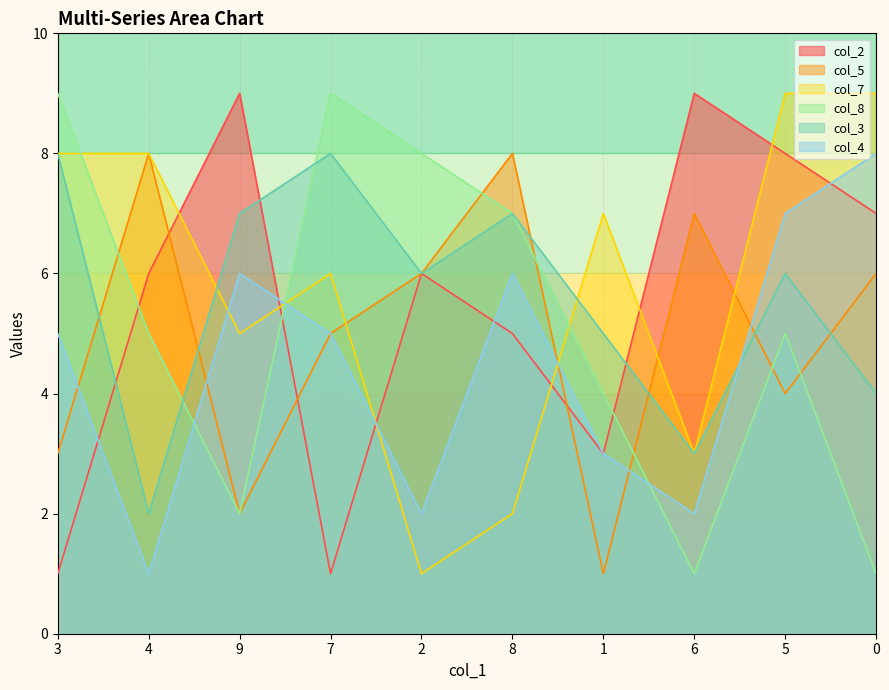

What is the difference between the maximum and second lowest values in the col_4 series?

6